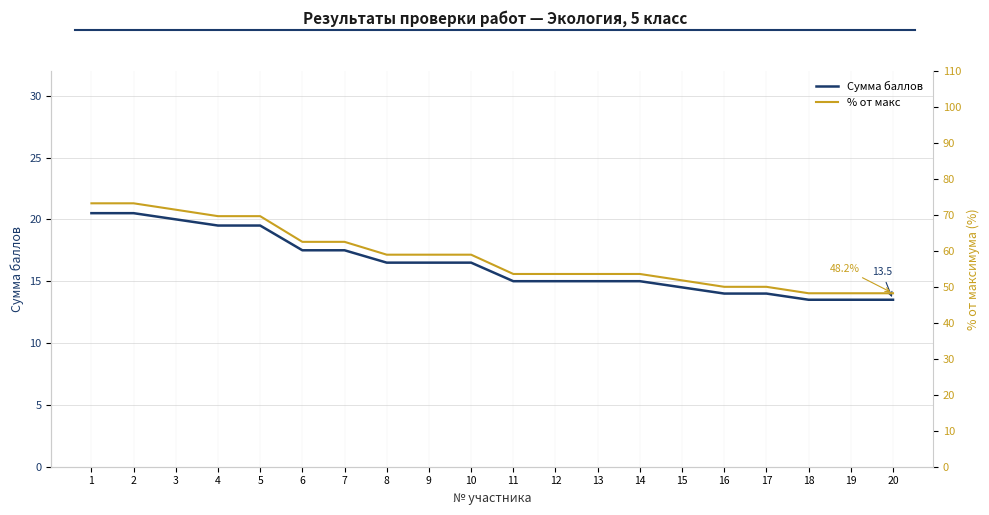

True or false: % от макс and Сумма баллов intersect in this chart.

False